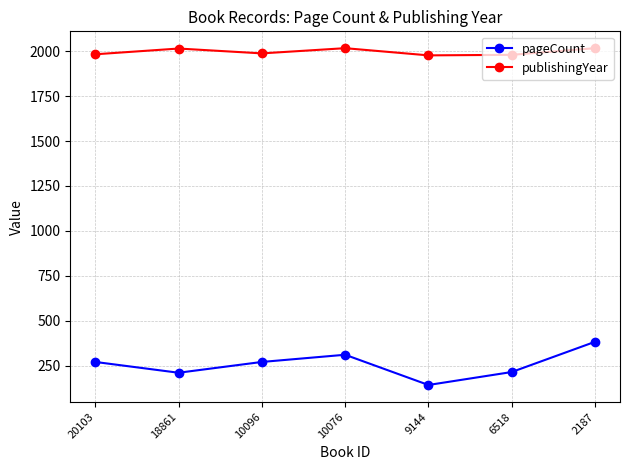

Which series has the widest spread of values?

pageCount